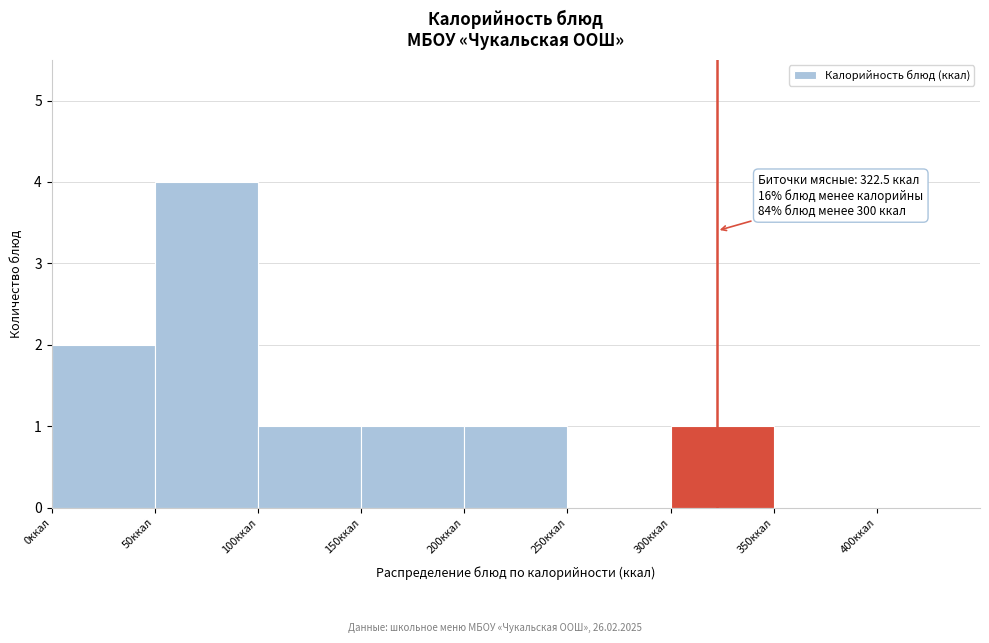

Which range on the x-axis has the tallest bar?

50 to 100